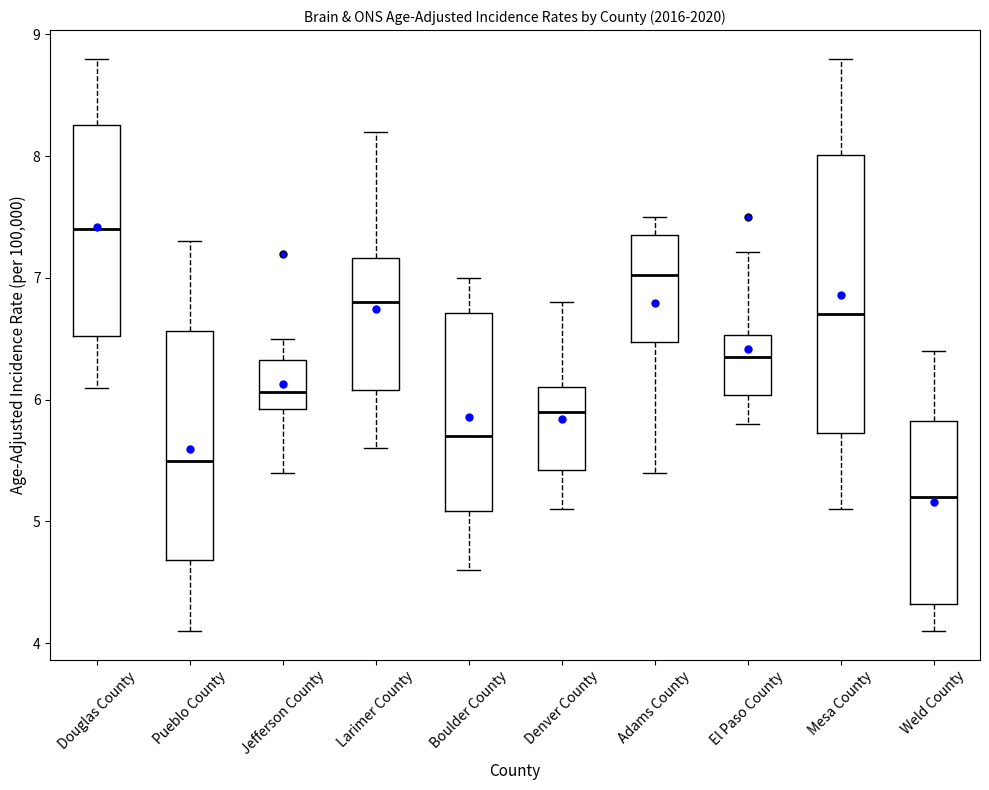

Which box has the highest median line?

Douglas County